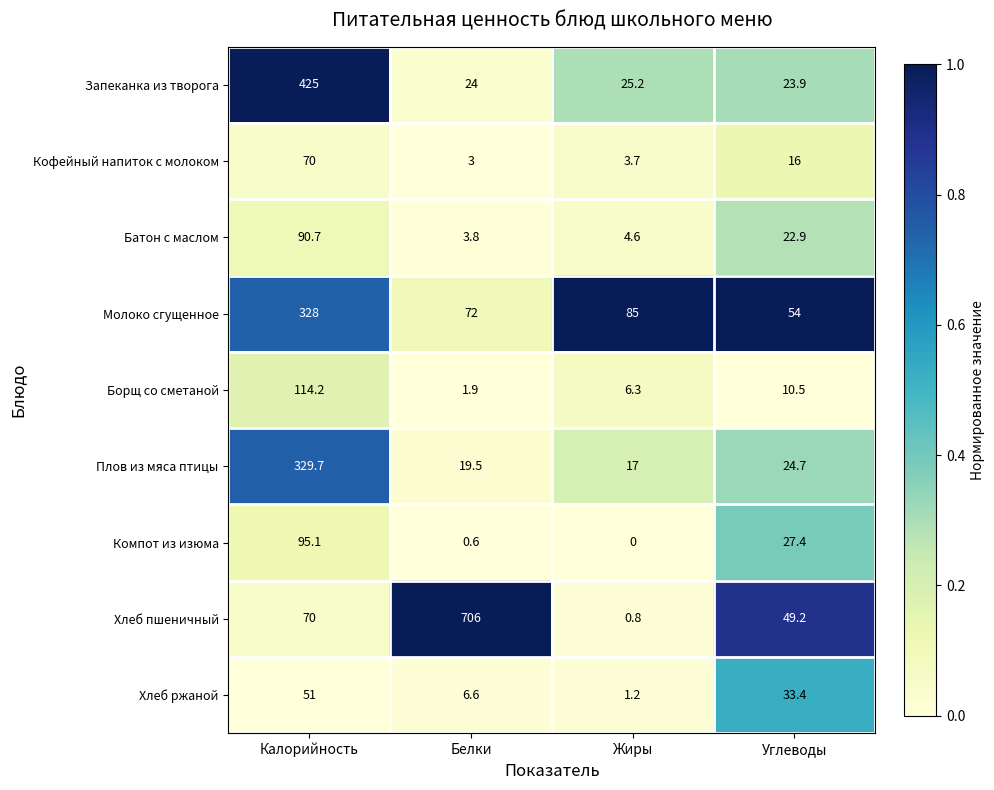

The Молоко сгущенное series shows 29.4 at Жиры. True or false?

False